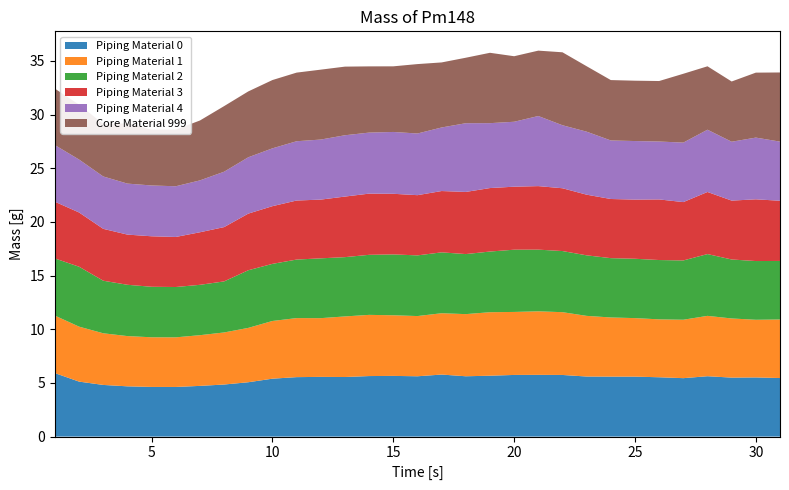

Reading left to right, extract all data points from this chart.

Series 1: 5.9	5.1	4.8	4.7	4.6	4.6	4.7	4.9	5.1	5.4	5.5	5.6	5.6	5.6	5.7	5.6	5.8	5.6	5.7	5.7	5.8	5.7	5.6	5.6	5.6	5.5	5.4	5.6	5.5	5.5	5.5
Series 2: 5.4	5.1	4.8	4.7	4.6	4.6	4.7	4.9	5.1	5.4	5.5	5.5	5.6	5.7	5.6	5.6	5.7	5.8	5.9	5.9	5.9	5.9	5.7	5.5	5.5	5.4	5.4	5.6	5.5	5.4	5.5
Series 3: 5.3	5.6	4.9	4.8	4.7	4.7	4.7	4.8	5.4	5.3	5.5	5.6	5.5	5.6	5.7	5.7	5.7	5.6	5.7	5.8	5.7	5.7	5.6	5.5	5.5	5.5	5.5	5.8	5.5	5.5	5.5
Series 4: 5.3	5.1	4.8	4.7	4.7	4.7	4.9	5.1	5.3	5.4	5.5	5.5	5.6	5.7	5.6	5.6	5.7	5.8	5.9	5.9	5.9	5.9	5.7	5.5	5.5	5.6	5.4	5.8	5.5	5.8	5.6
Series 5: 5.3	4.9	4.9	4.8	4.7	4.7	4.8	5.2	5.2	5.4	5.5	5.6	5.7	5.7	5.8	5.7	5.9	6.4	6.0	6.1	6.5	5.9	5.9	5.5	5.5	5.4	5.5	5.8	5.5	5.8	5.5
Series 6: 5.3	5.1	4.9	5.6	5.2	5.3	5.6	6.1	6.1	6.4	6.4	6.5	6.4	6.2	6.1	6.5	6.1	6.1	6.6	6.1	6.1	6.8	6.1	5.6	5.6	5.6	6.4	5.9	5.6	6.1	6.4